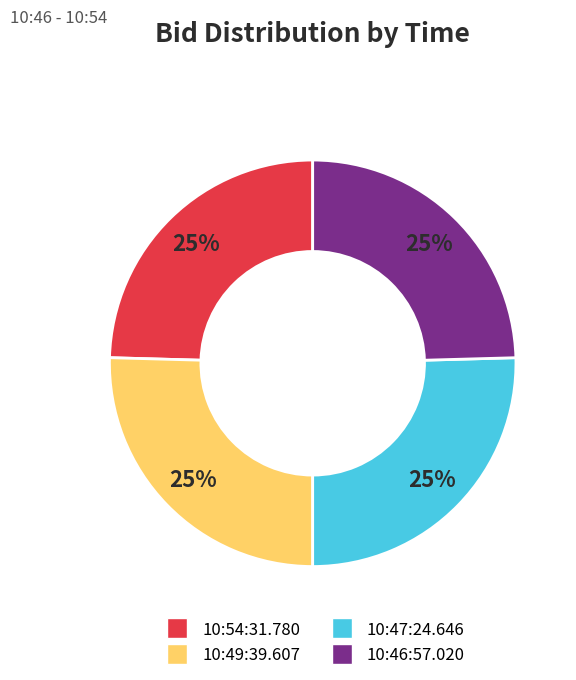

To the nearest percent, what is the average slice percentage?

25%